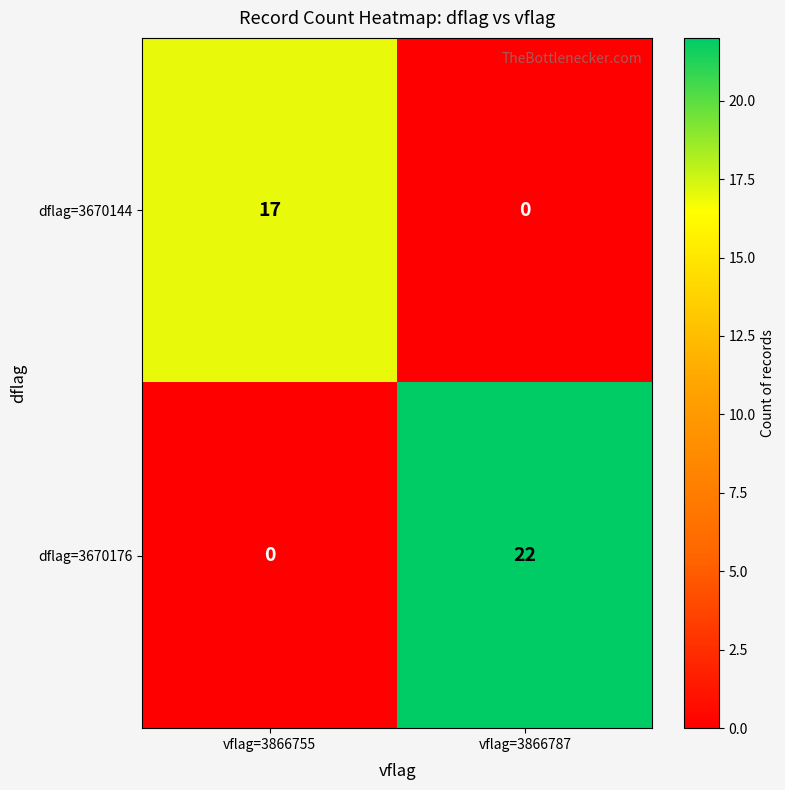

Which label corresponds to the largest value in the chart?

vflag=3866787